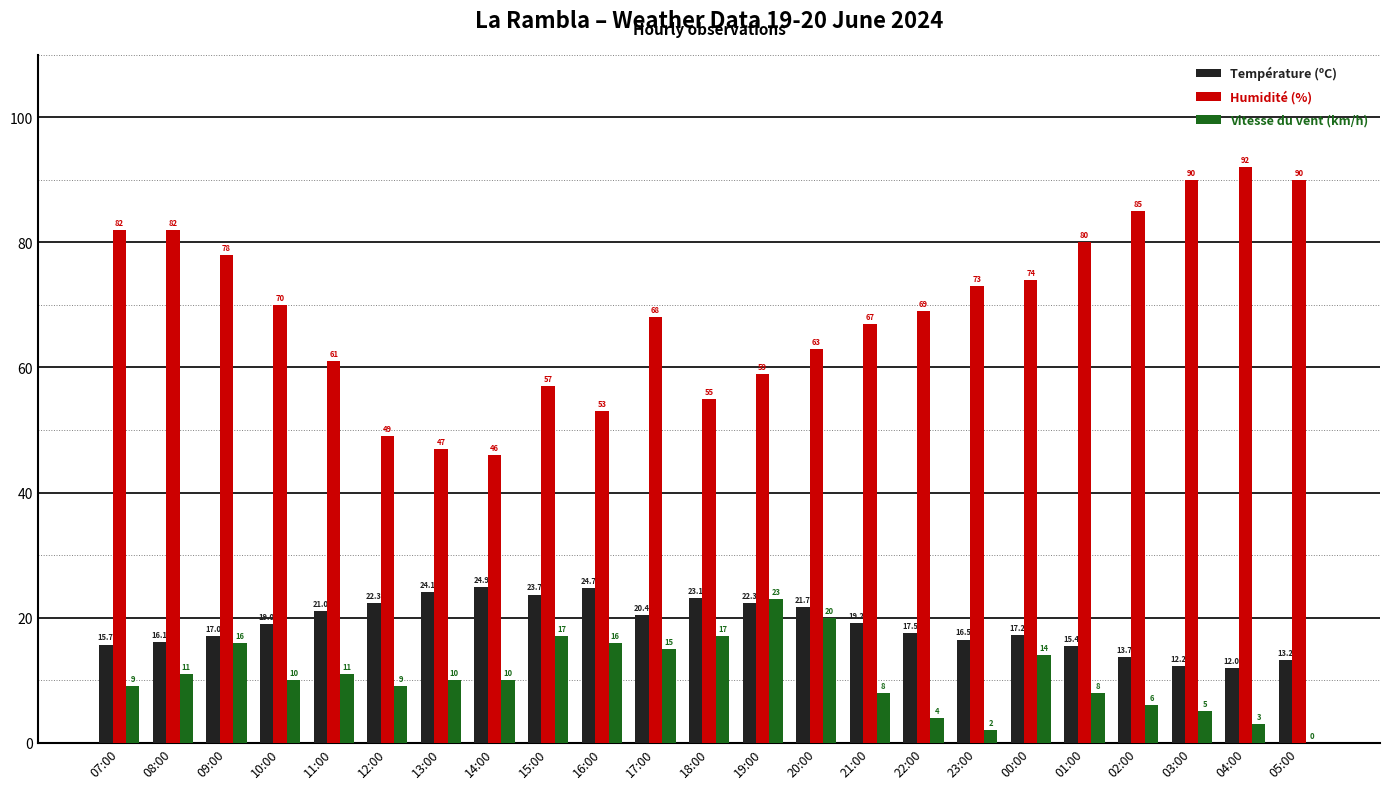

True or false: Température (ºC) has a value of 23.0 at 22:00.

False